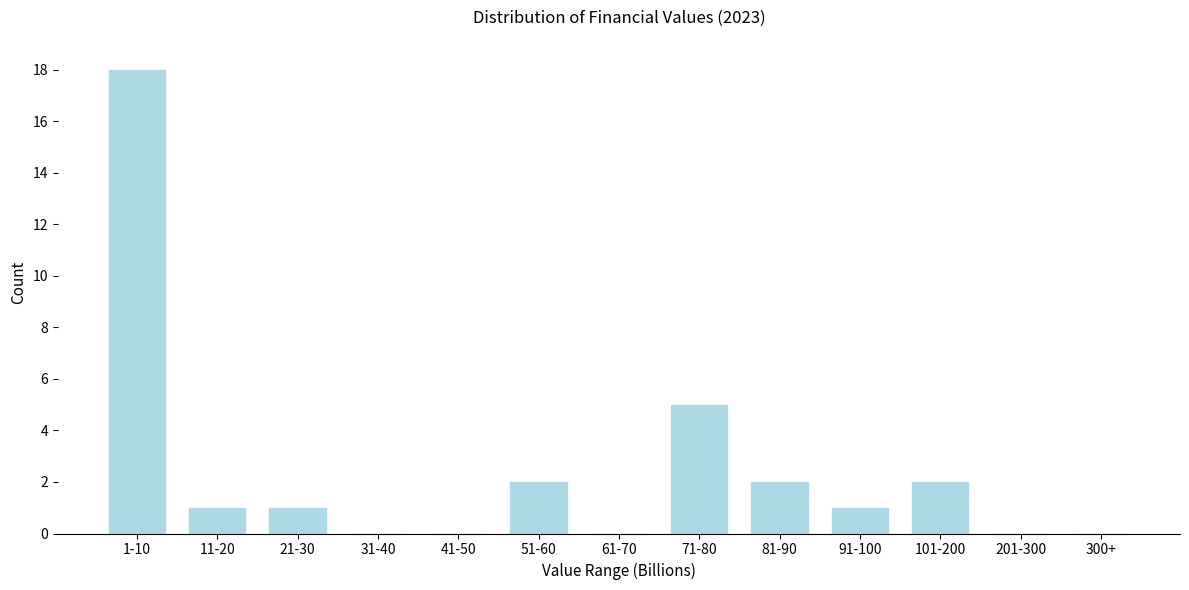

Reading left to right, what are all the values shown in this chart?

1-10=18	11-20=1	21-30=1	31-40=0	41-50=0	51-60=2	61-70=0	71-80=5	81-90=2	91-100=1	101-200=2	201-300=0	300+=0